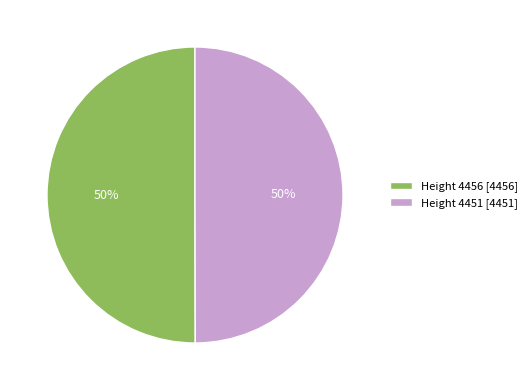

Count the number of slices in the pie.

2